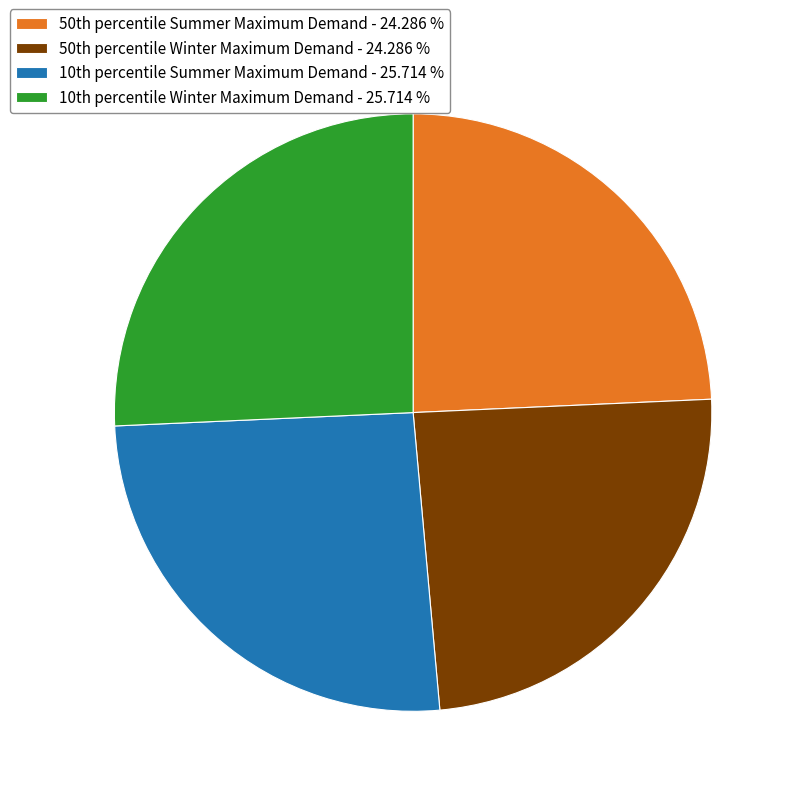

Does any single category account for the majority?

No